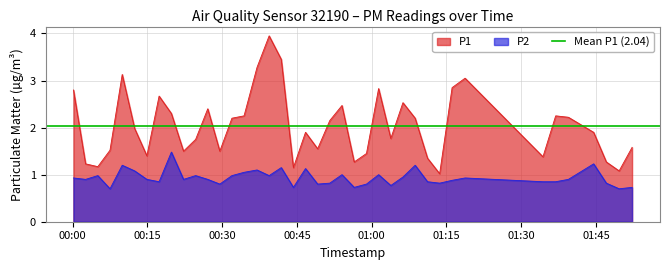

What is the value of the P2 point at the 8th from the left?

0.8